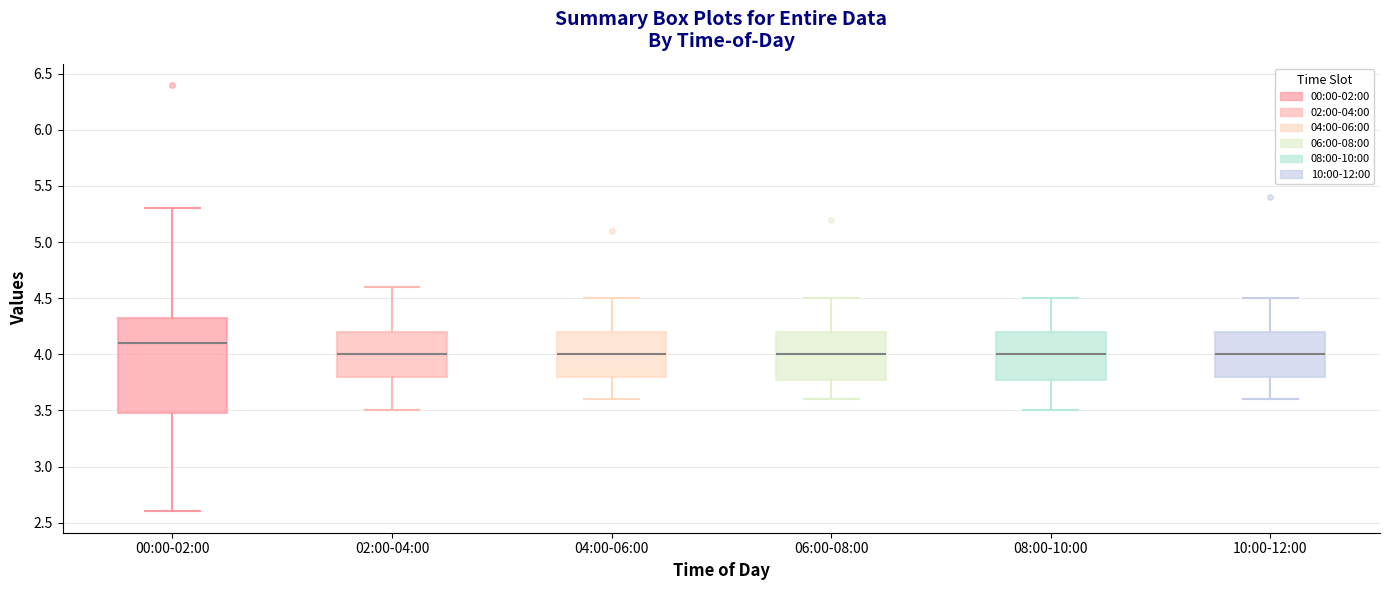

Reading left to right, read every box against the y-axis: the position of its median line, the range the box covers, and the ends of its whiskers. The values are not printed on the chart, so give them approximately, as read against the axis.

00:00-02:00: median 4.10, box 3.50 to 4.35, whiskers 2.60 to 5.30
02:00-04:00: median 4.00, box 3.80 to 4.20, whiskers 3.50 to 4.60
04:00-06:00: median 4.00, box 3.80 to 4.20, whiskers 3.60 to 4.50
06:00-08:00: median 4.00, box 3.80 to 4.20, whiskers 3.60 to 4.50
08:00-10:00: median 4.00, box 3.80 to 4.20, whiskers 3.50 to 4.50
10:00-12:00: median 4.00, box 3.80 to 4.20, whiskers 3.60 to 4.50